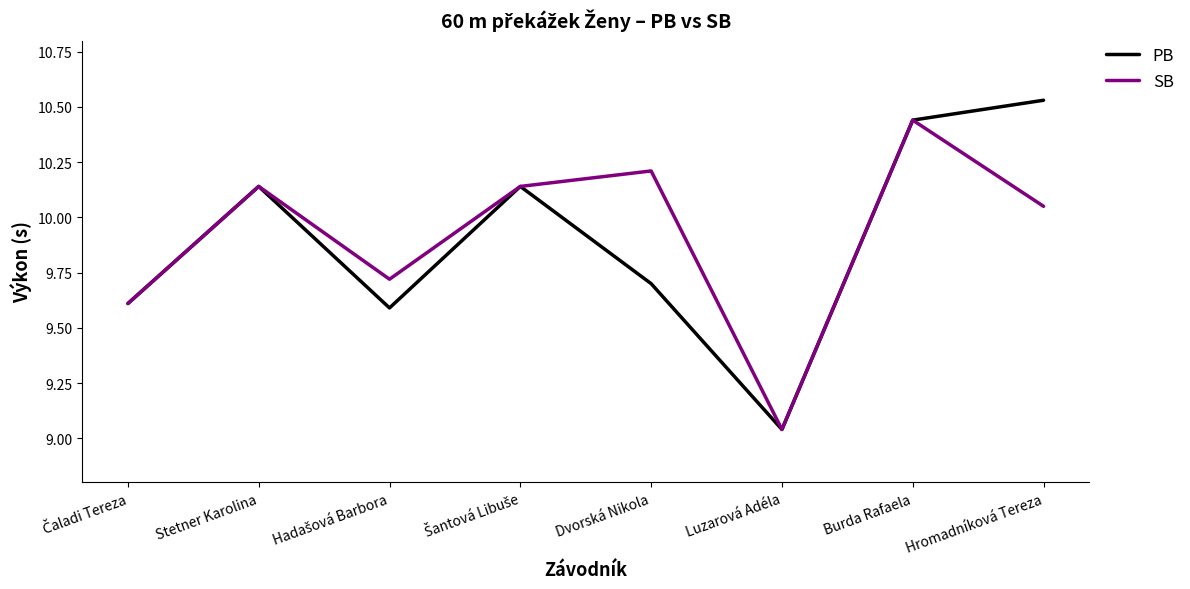

What position from the left is Burda Rafaela?

7